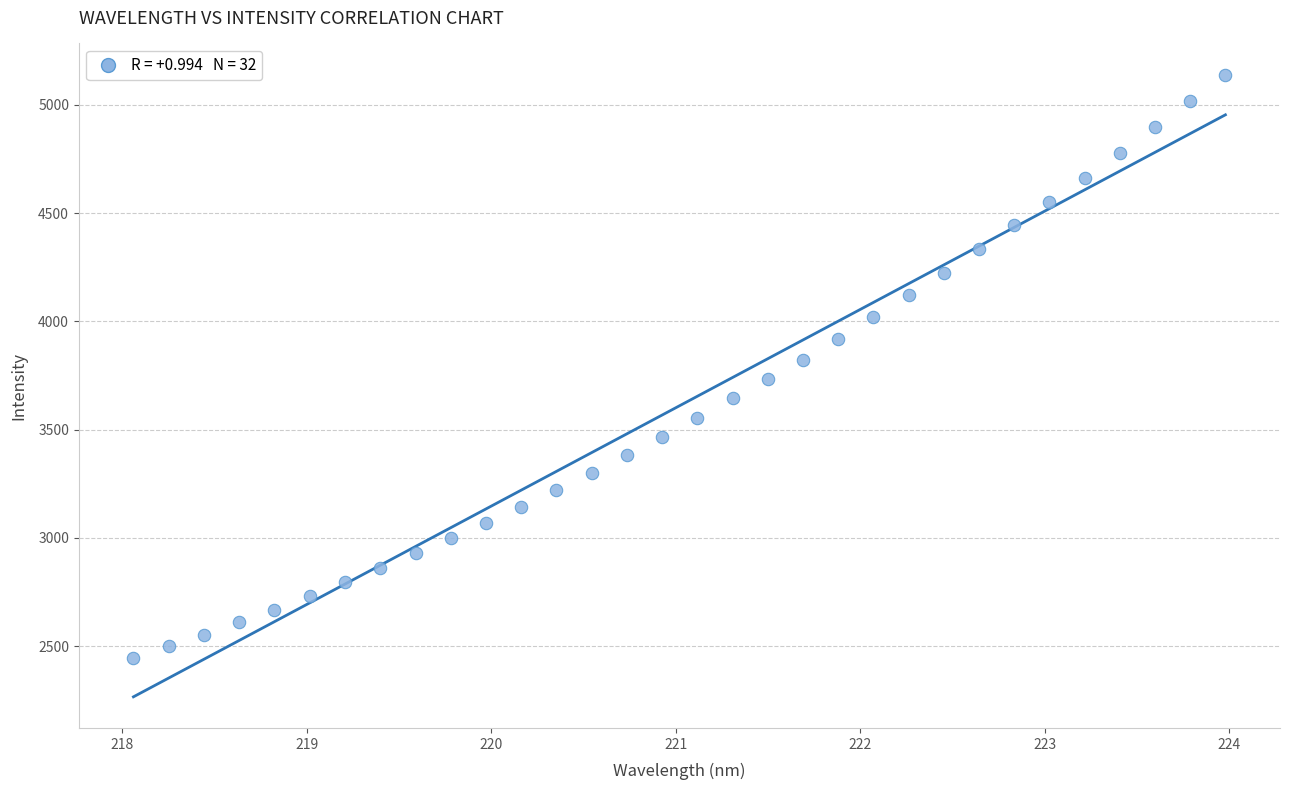

What is the range of X values (max minus min)?

5.9